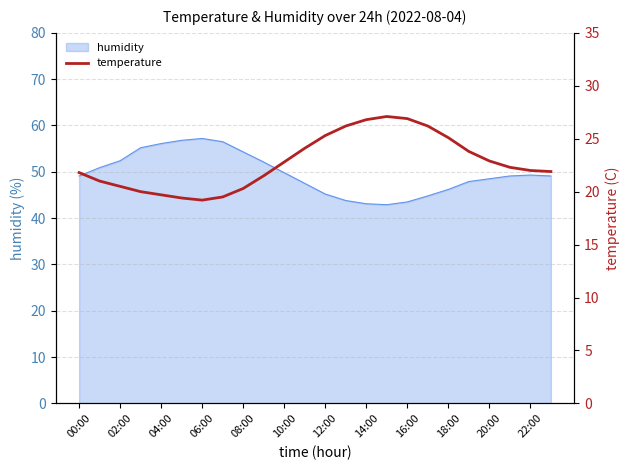

What is the greatest value displayed?

27.1